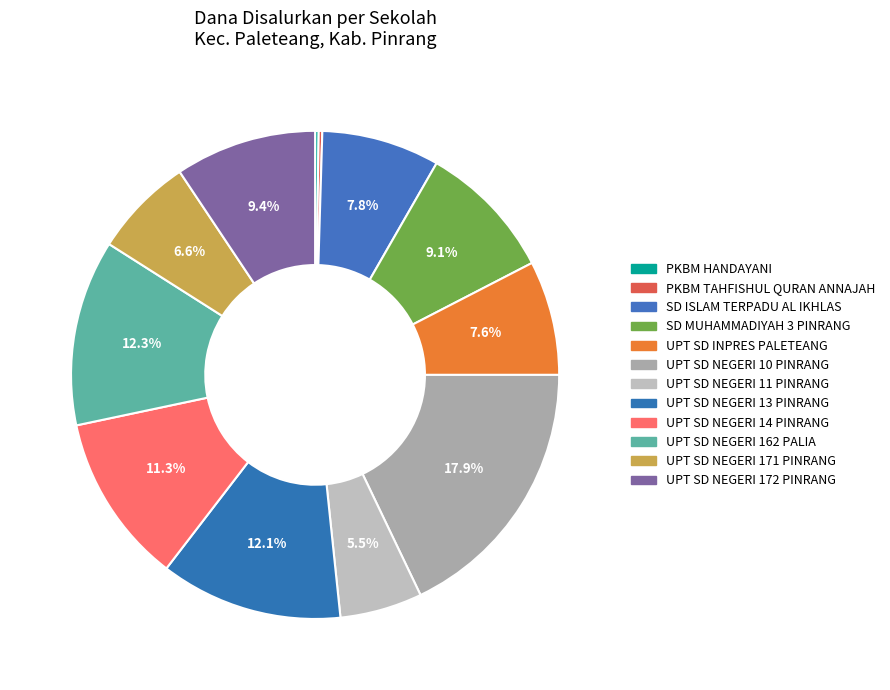

How many segments does this pie chart have?

12